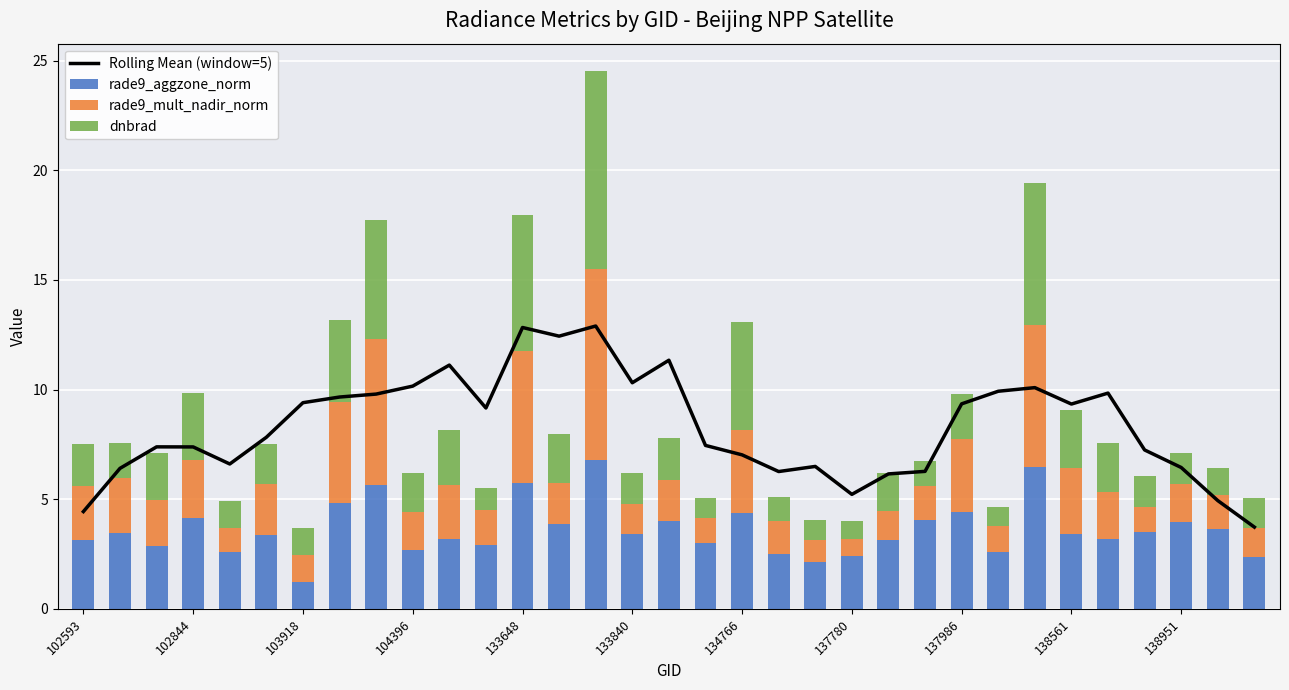

What are all the series names shown in the legend?

Rolling Mean (window=5), rade9_aggzone_norm, rade9_mult_nadir_norm, dnbrad